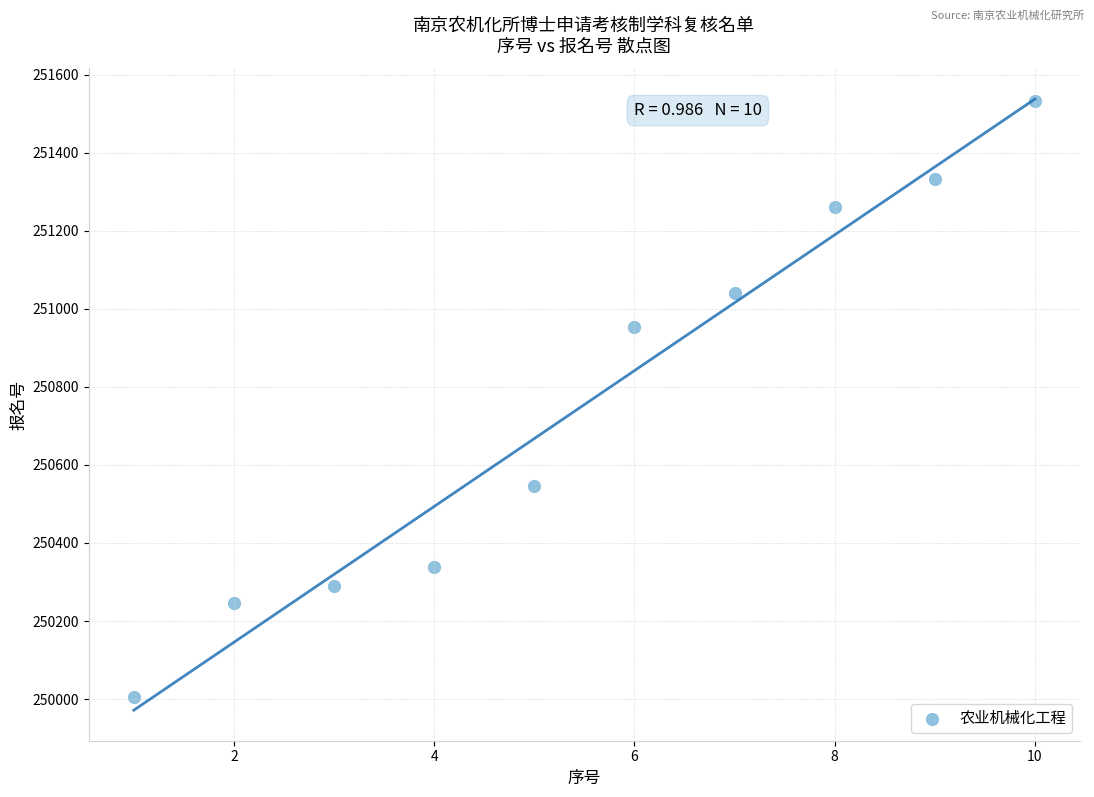

What is the range of X values (max minus min)?

9